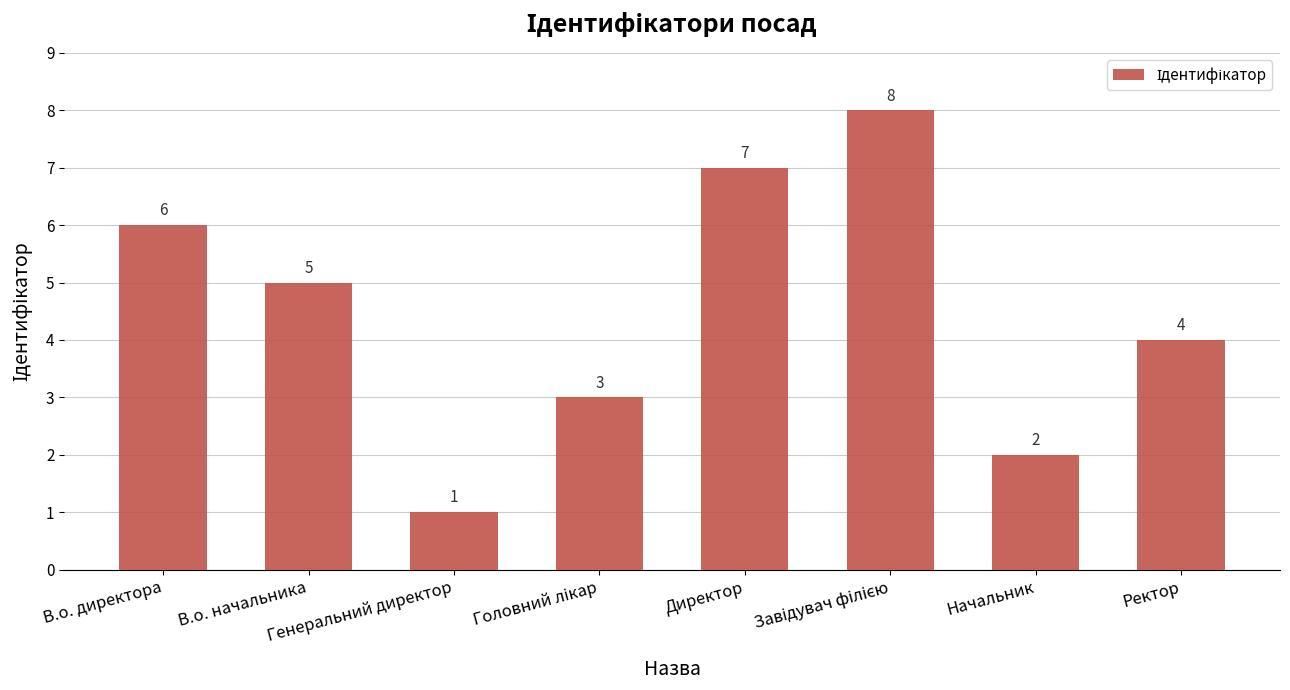

What is the change in value from Генеральний директор to Директор?

+6